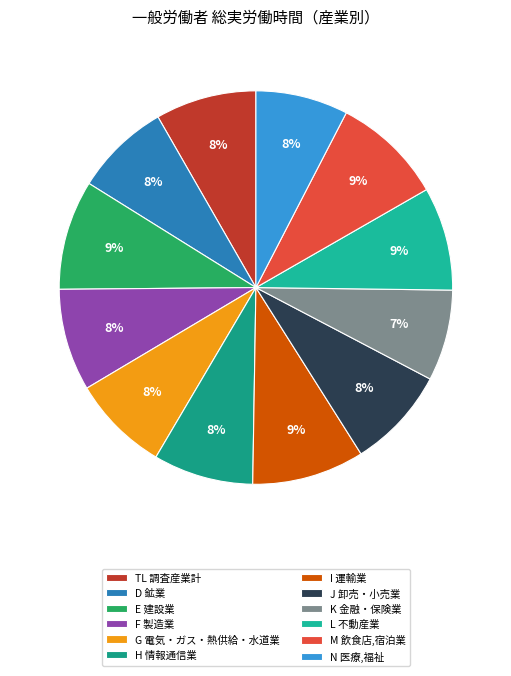

Is H 情報通信業 the majority of the pie?

No